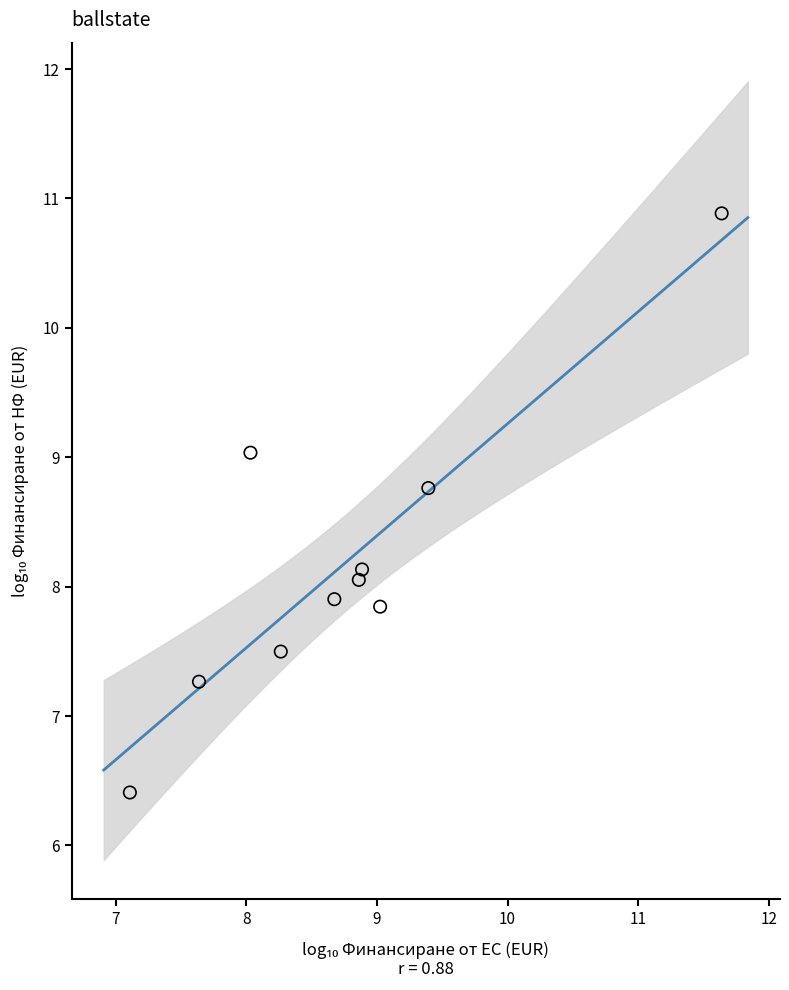

What is the average X value?

8.8